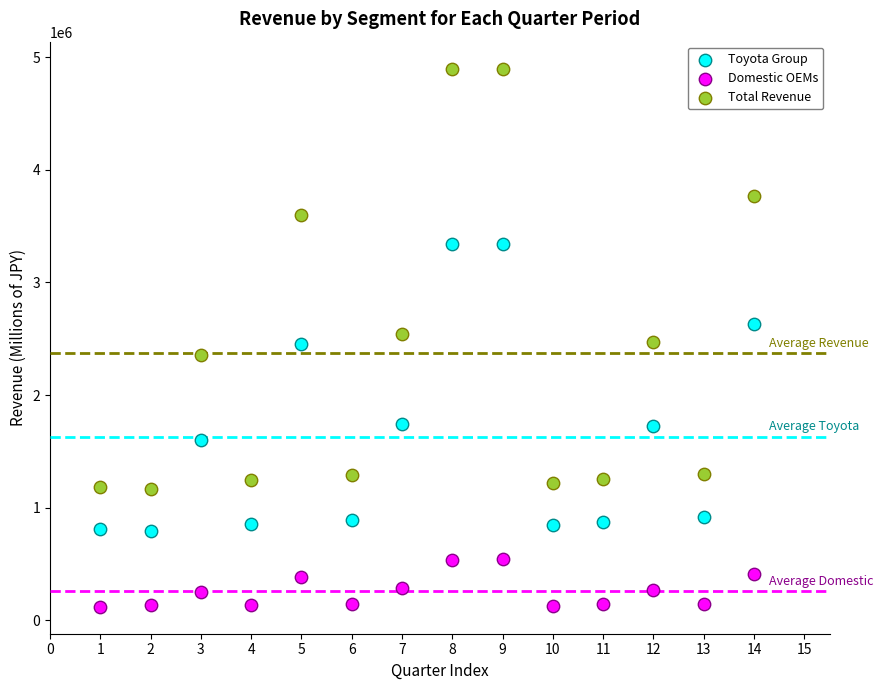

Across all data points, what is the range of X values (max minus min)?

13